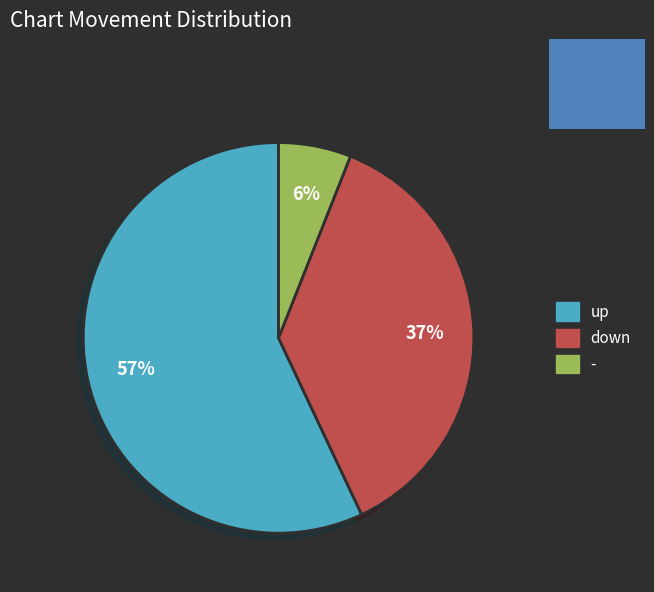

How many segments does this pie chart have?

3